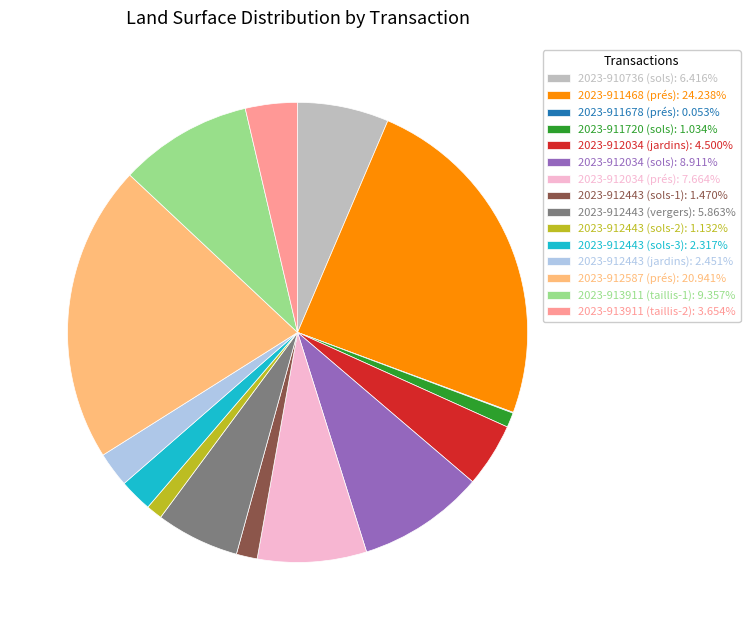

What is the ratio of the value at 2023-911468 (prés): 24.238% to the value at 2023-912034 (sols): 8.911%?

2.7